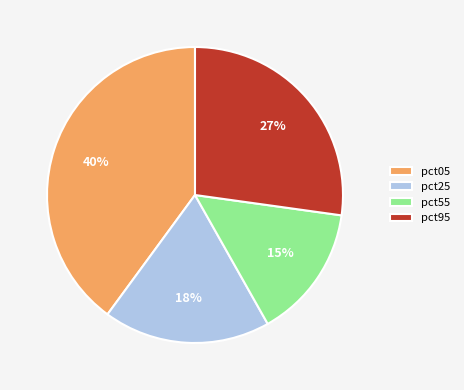

Combined, do pct55 and pct95 account for over 50%?

No